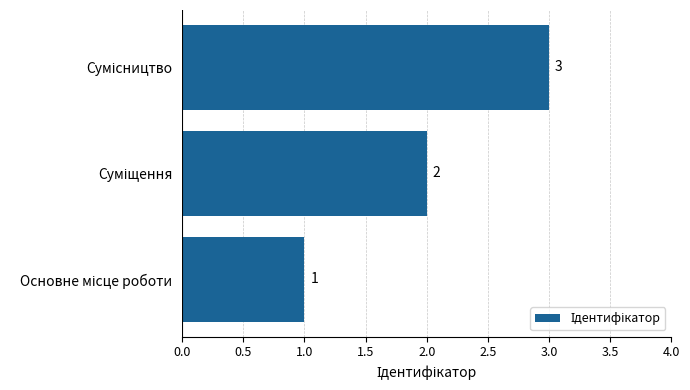

How many values are between 1 and 3?

3